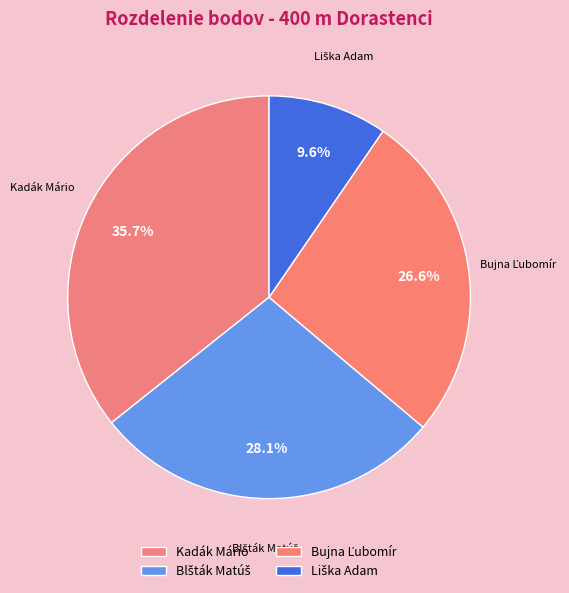

To the nearest percent, what percentage of the pie is Liška Adam?

10%